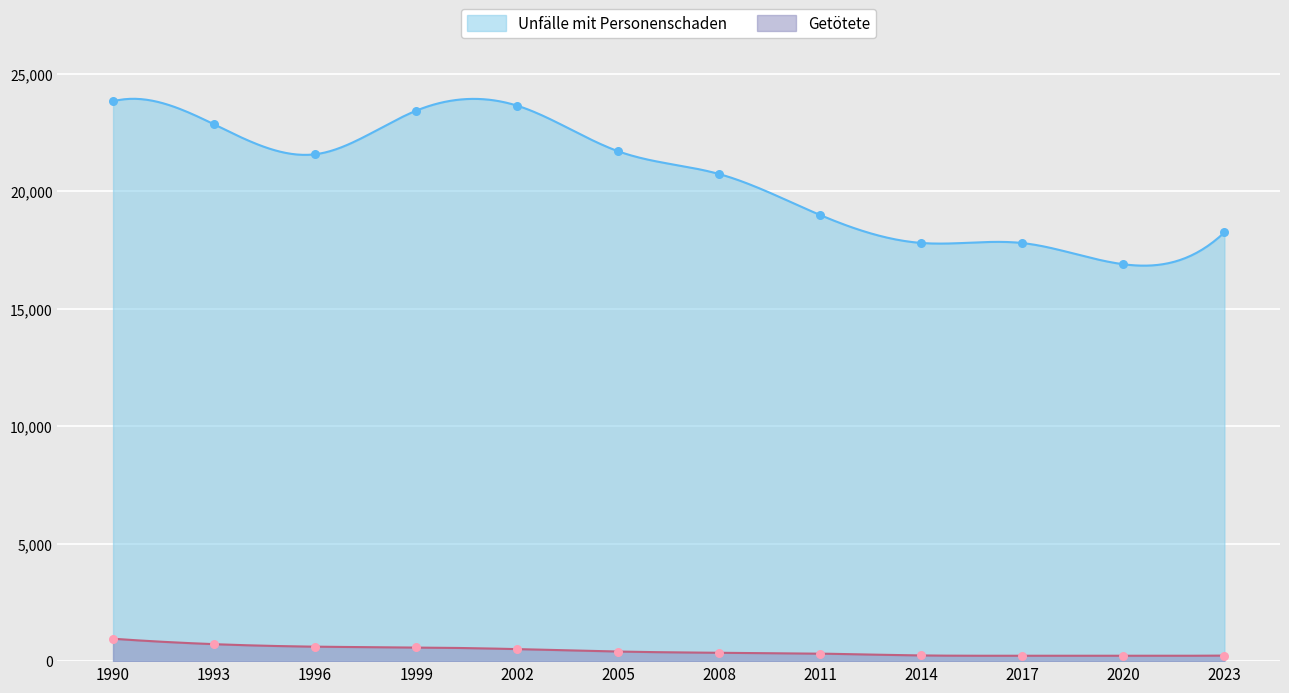

What are all the series names shown in the legend?

Unfälle mit Personenschaden, Getötete